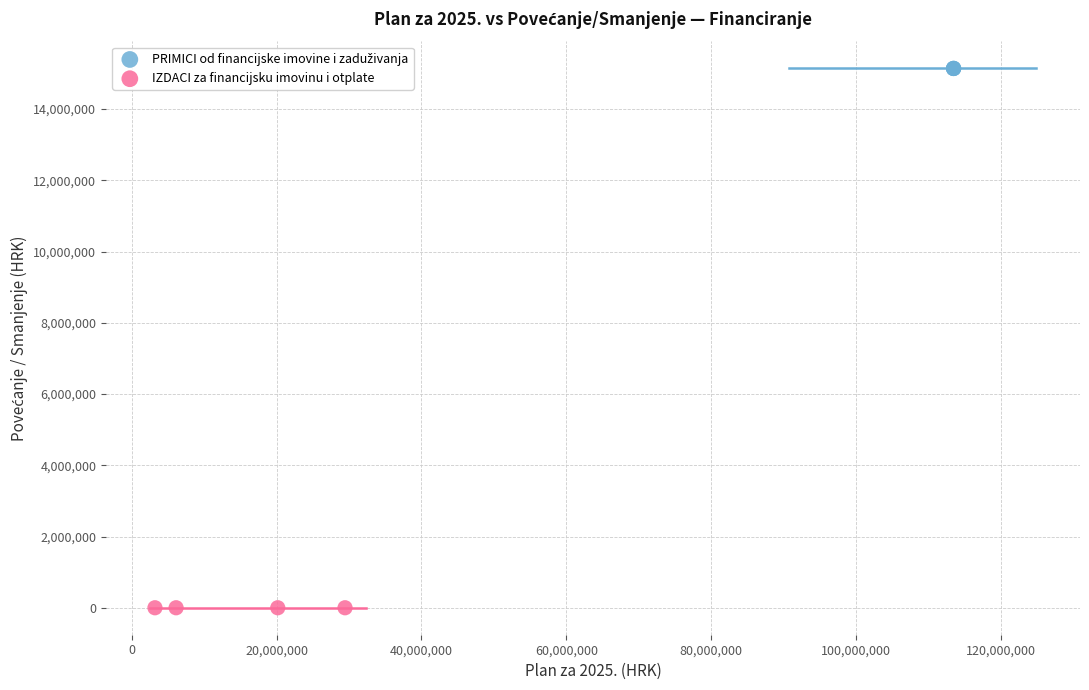

Which series contains the lowest Y value?

IZDACI za financijsku imovinu i otplate